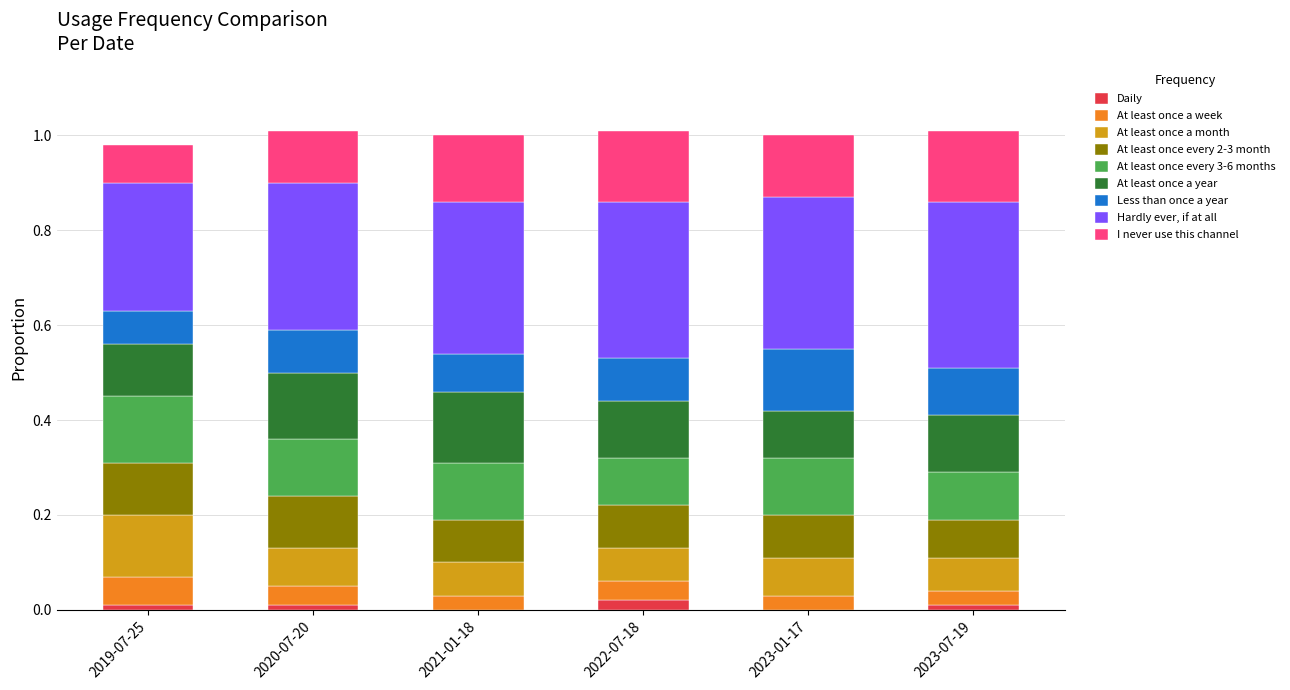

True or false: Daily has a value of 0.0 at 2022-07-18.

True